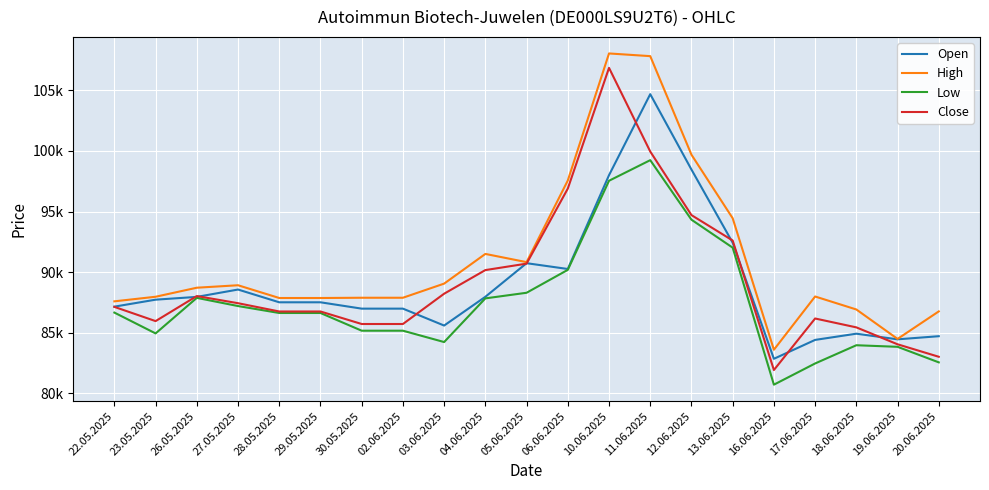

What is the sum of all Open values?

1869991